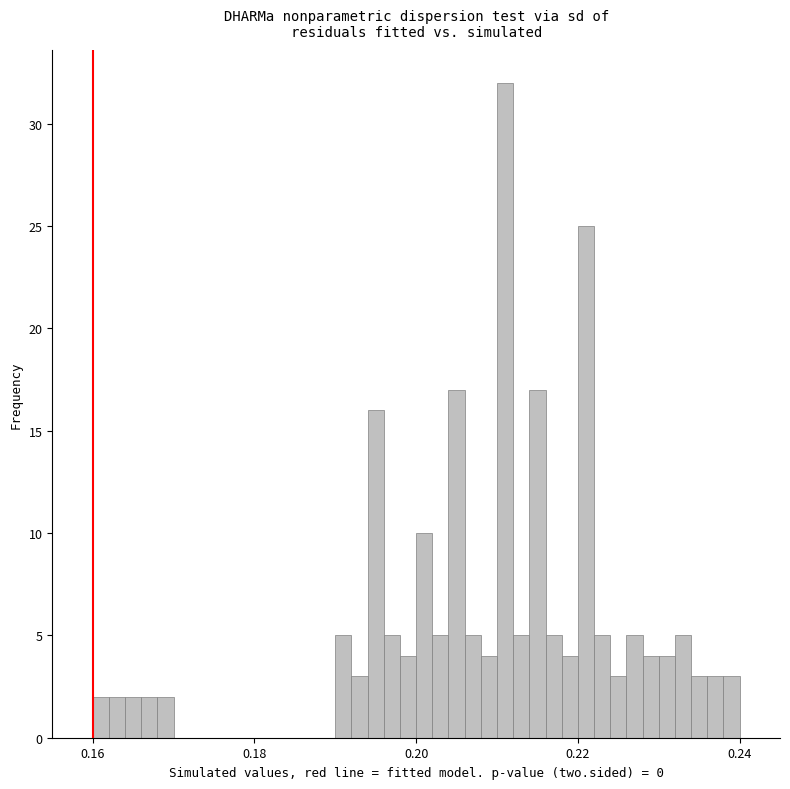

Read against the x-axis, roughly where is the centre of the tallest bar?

0.212